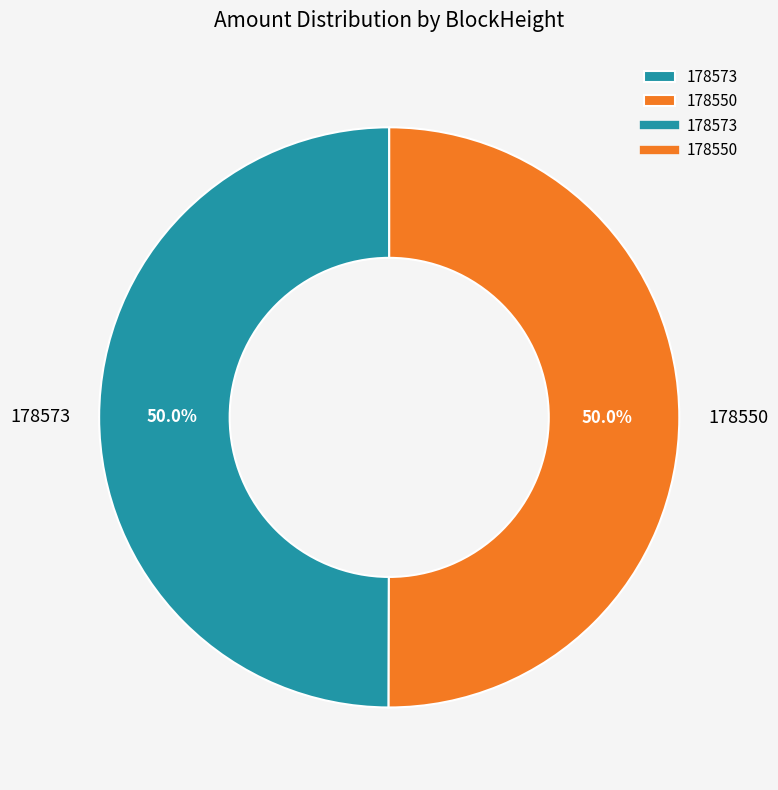

What portion of the pie excludes 178550?

50.0%